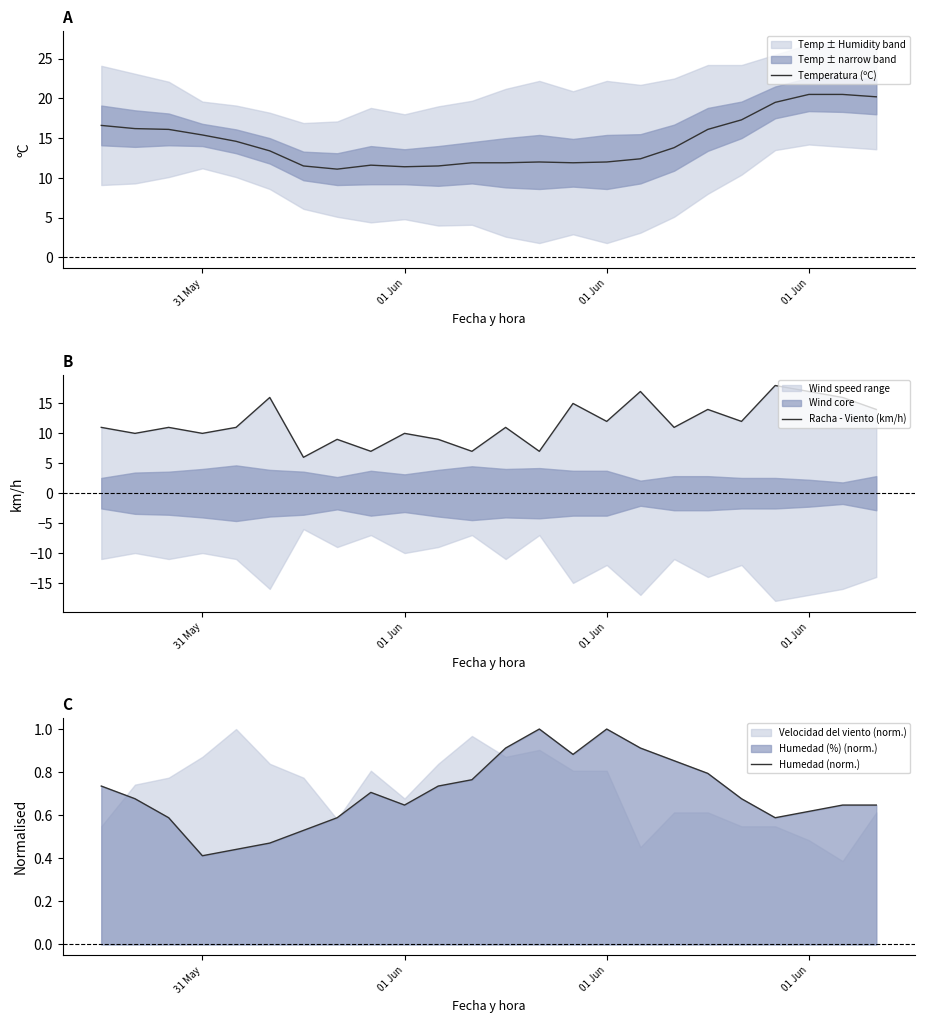

Which series changed the most between 31 May and 01 Jun?

Racha - Viento (km/h)